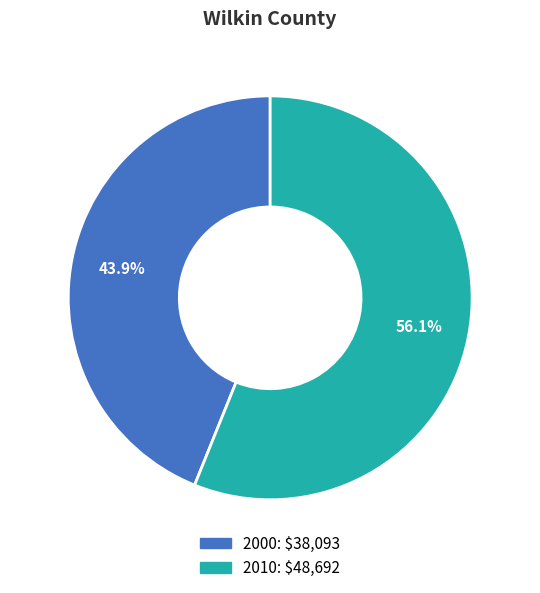

How many slices are in this pie chart?

2